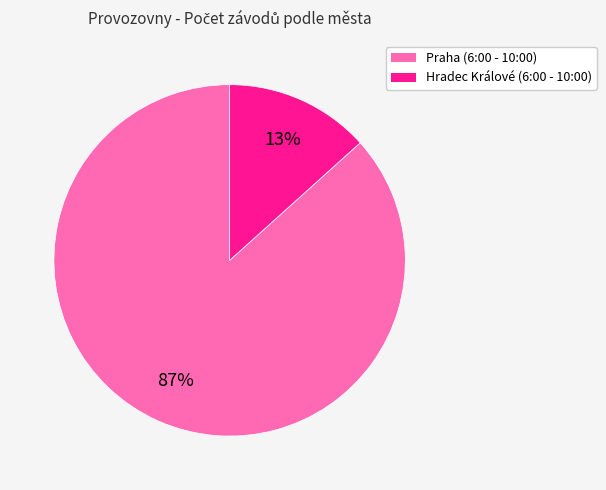

How many segments does this pie chart have?

2